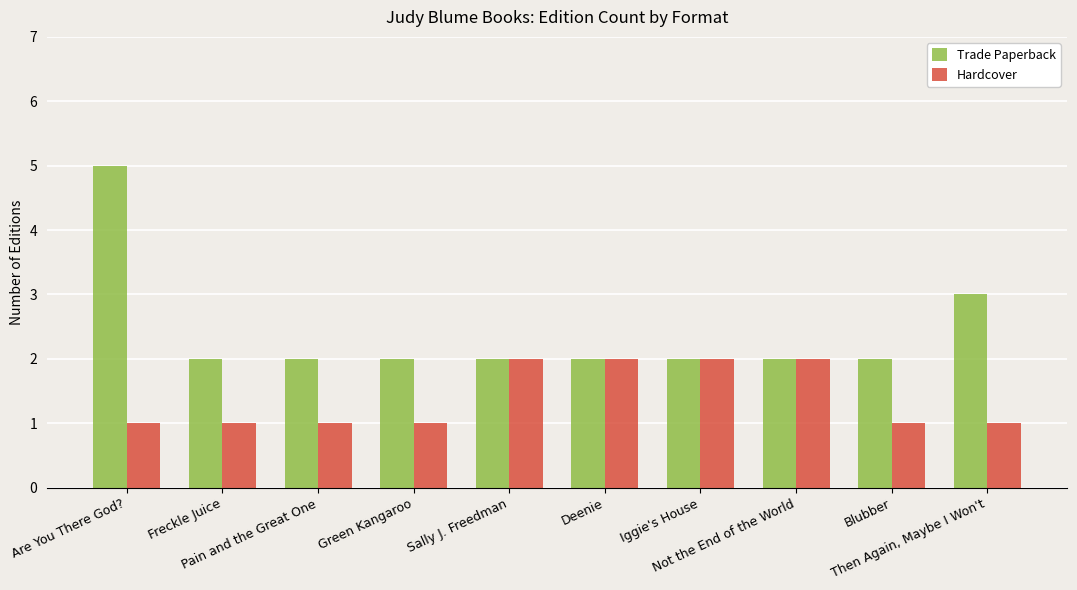

What is the maximum value shown in the chart?

5